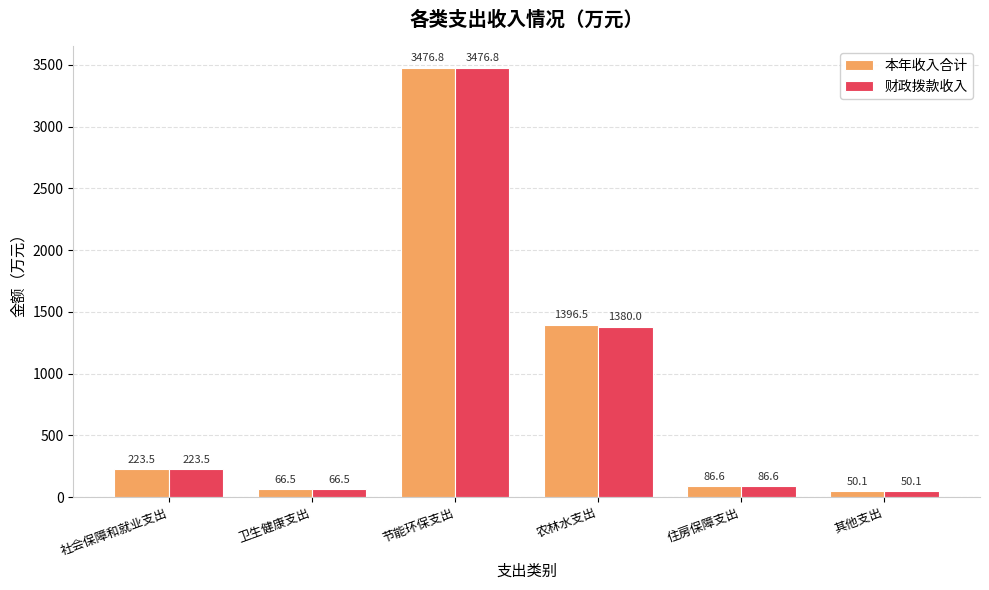

How many distinct data groups are displayed?

2